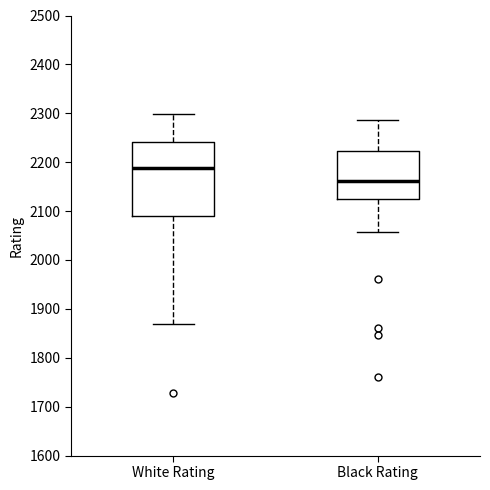

Reading left to right, read every box against the y-axis: the position of its median line, the range the box covers, and the ends of its whiskers. The values are not printed on the chart, so give them approximately, as read against the axis.

White Rating: median 2190, box 2090 to 2240, whiskers 1870 to 2300
Black Rating: median 2160, box 2120 to 2220, whiskers 2060 to 2290